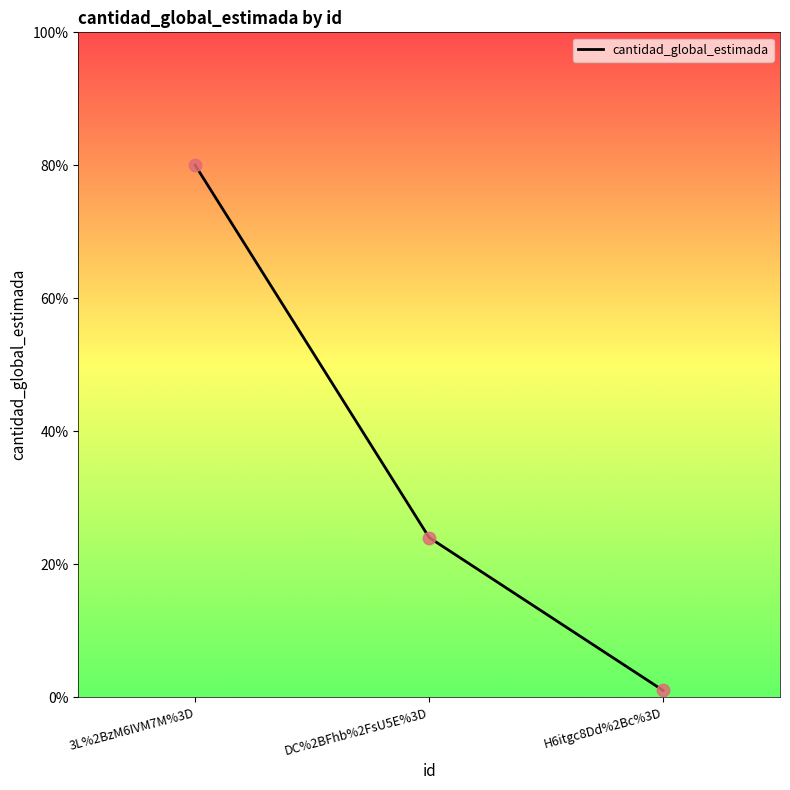

What is the change in value from 3L%2BzM6IVM7M%3D to H6itgc8Dd%2Bc%3D?

-79